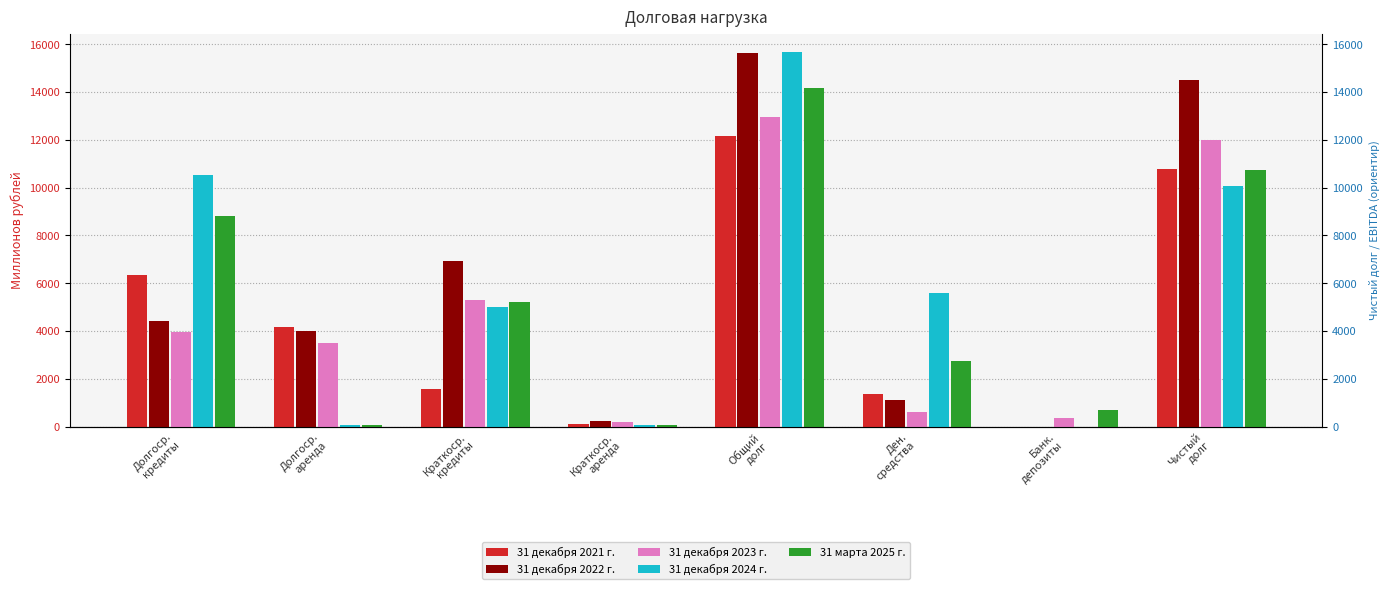

What is the spread (max minus min) of values at Краткоср.
аренда?

194.7